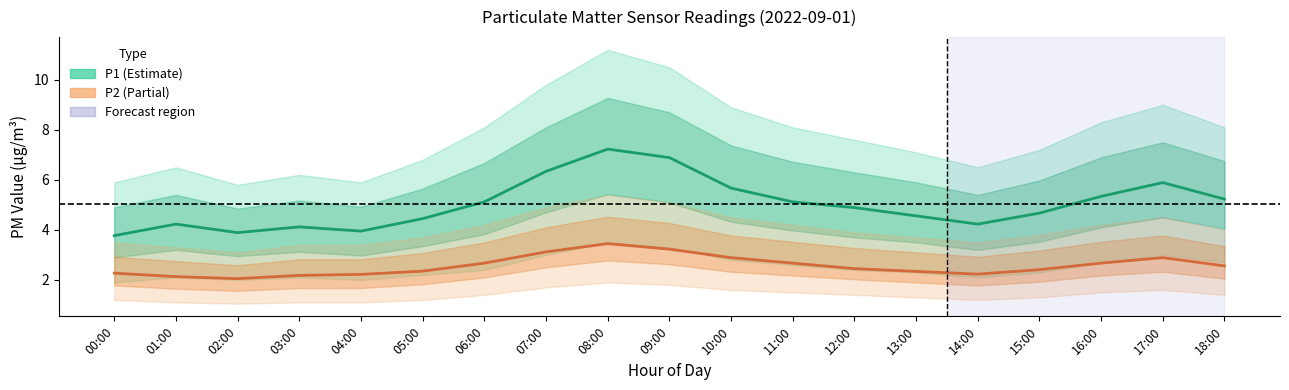

What is the difference between the second highest and second lowest values in the P1 series?

3.0